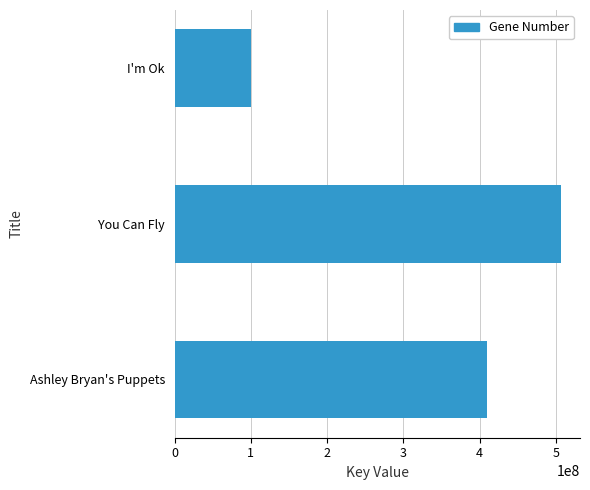

List the labels in order of value, smallest first.

I'm Ok, Ashley Bryan's Puppets, You Can Fly